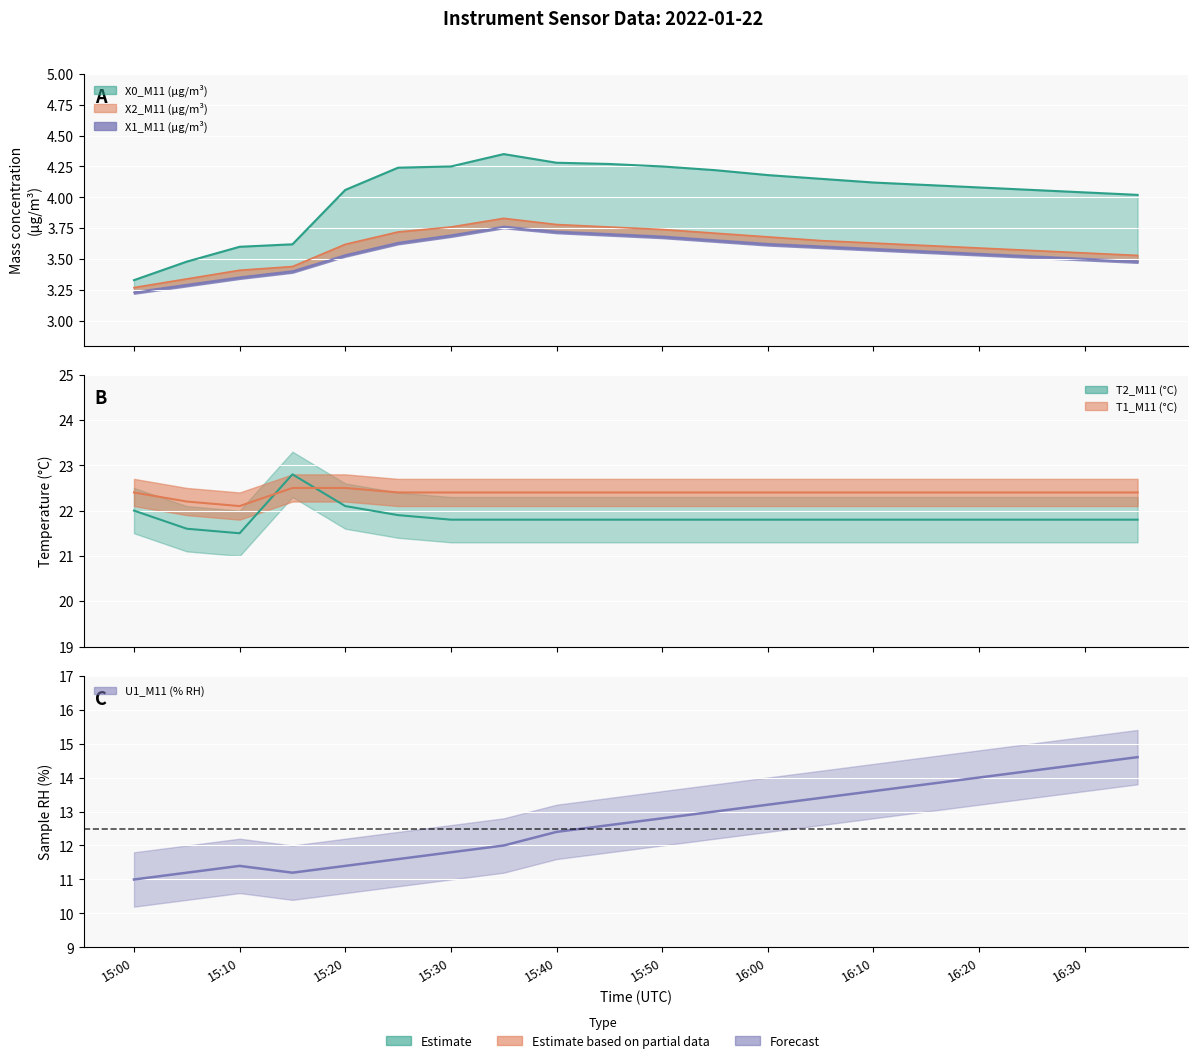

Between 15:35 and 15:50, which series saw the biggest shift?

U1_M11 (% RH)